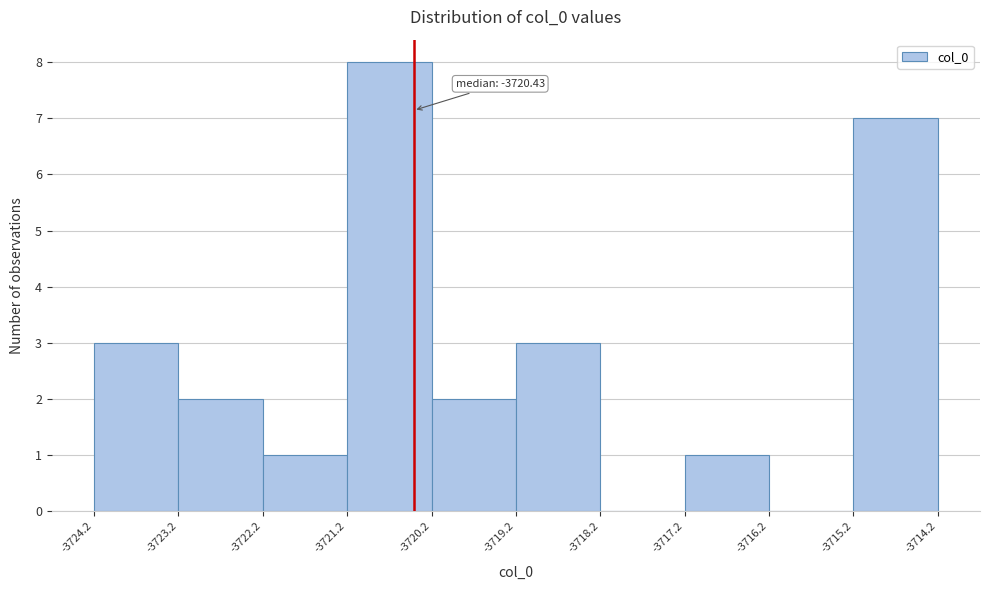

Which range on the x-axis has the tallest bar?

-3721.2 to -3720.2